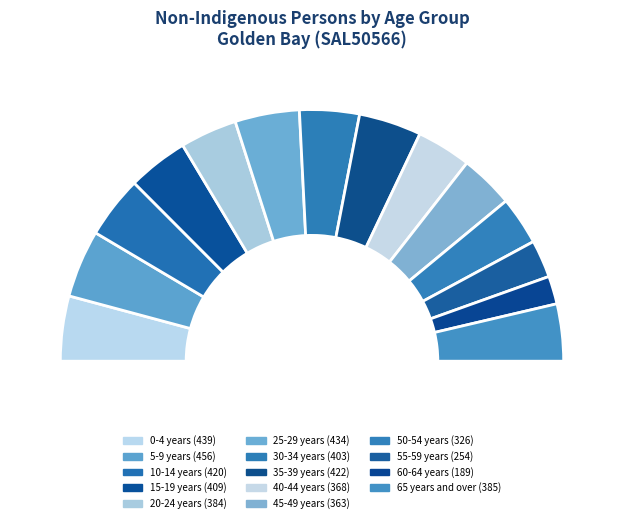

What is the change in value from 30-34 years to 40-44 years?

-35